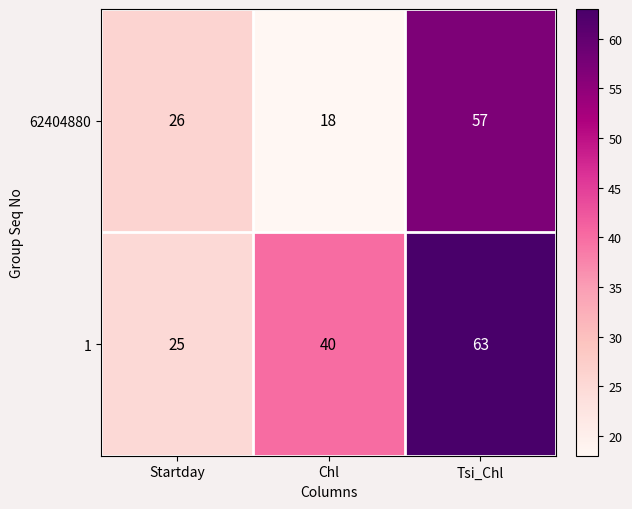

What is the total value across all series at Chl?

58